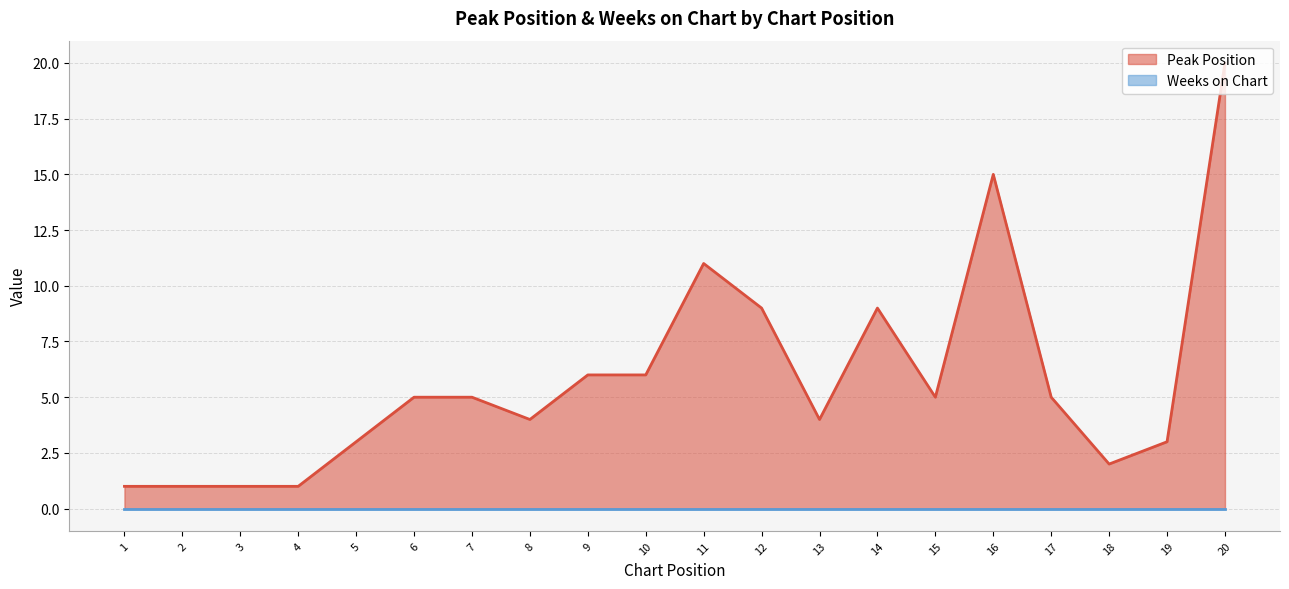

Approximately how many times larger is the value at 2 compared to 20?

0.1